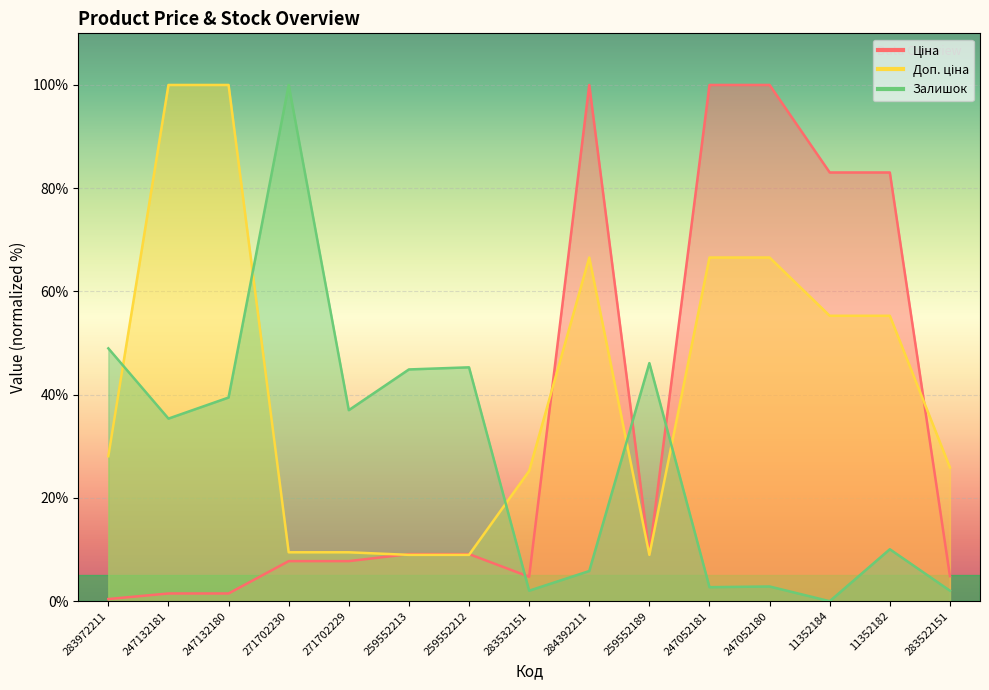

Which has a higher value, 259552189 or 247052181?

247052181